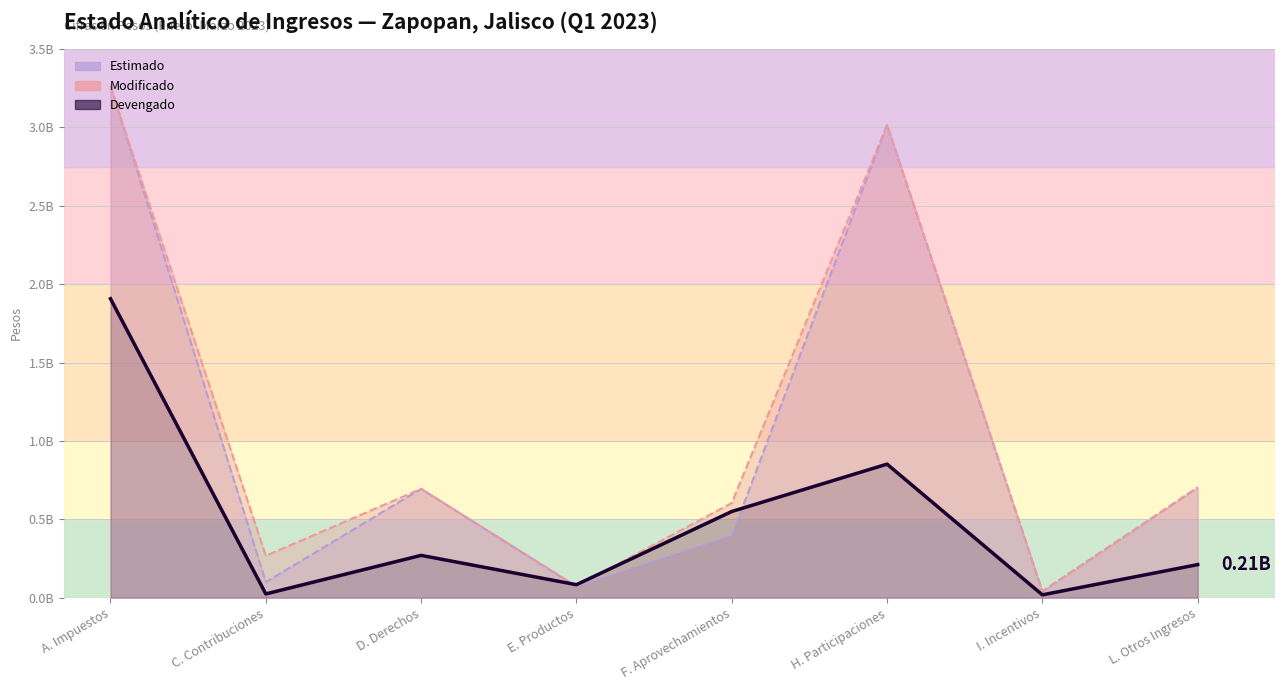

What is the difference between the maximum and minimum values?

1889064244.9